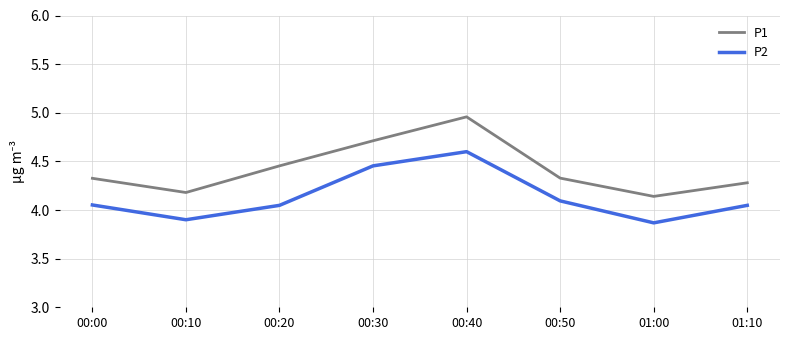

True or false: P1 and P2 intersect in this chart.

False